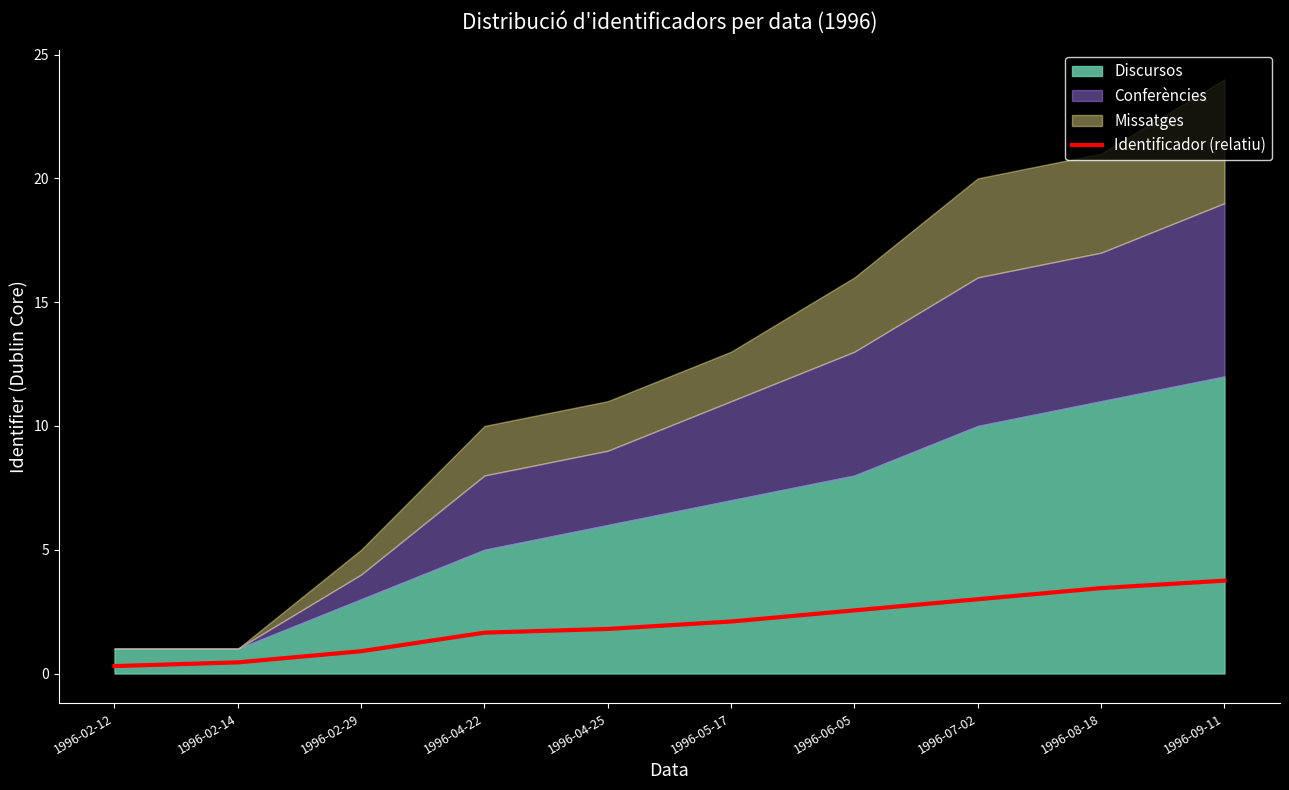

Reading left to right, extract all data points from this chart.

1996-02-12=0.3	1996-02-14=0.4	1996-02-29=0.9	1996-04-22=1.6	1996-04-25=1.8	1996-05-17=2.1	1996-06-05=2.5	1996-07-02=3.0	1996-08-18=3.4	1996-09-11=3.8